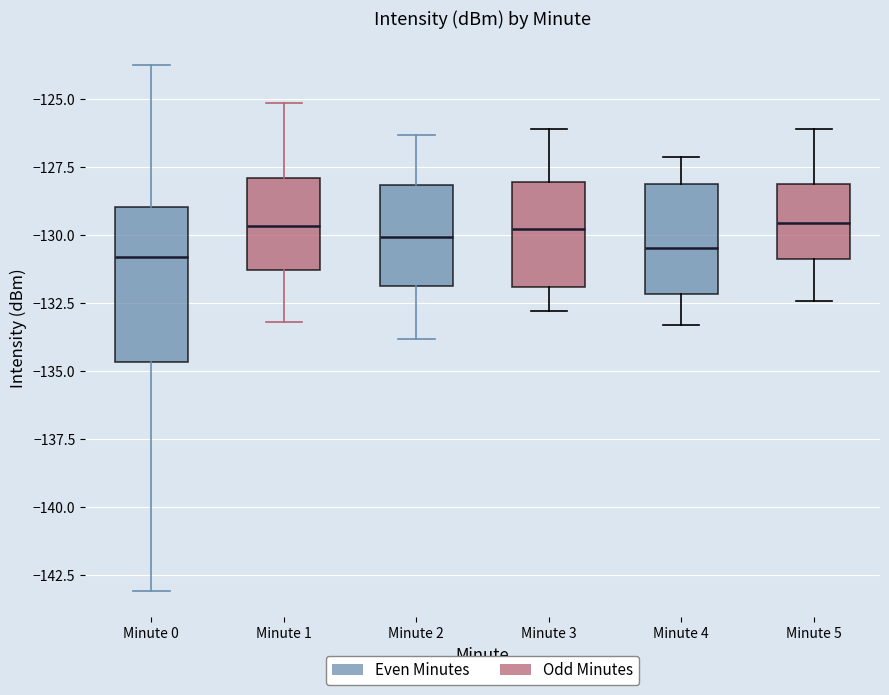

Reading left to right, read every box against the y-axis: the position of its median line, the range the box covers, and the ends of its whiskers. The values are not printed on the chart, so give them approximately, as read against the axis.

Minute 0: median -131.0, box -134.5 to -129.0, whiskers -143.0 to -123.5
Minute 1: median -129.5, box -131.5 to -128.0, whiskers -133.0 to -125.0
Minute 2: median -130.0, box -132.0 to -128.0, whiskers -134.0 to -126.5
Minute 3: median -129.5, box -132.0 to -128.0, whiskers -133.0 to -126.0
Minute 4: median -130.5, box -132.0 to -128.0, whiskers -133.5 to -127.0
Minute 5: median -129.5, box -131.0 to -128.0, whiskers -132.5 to -126.0